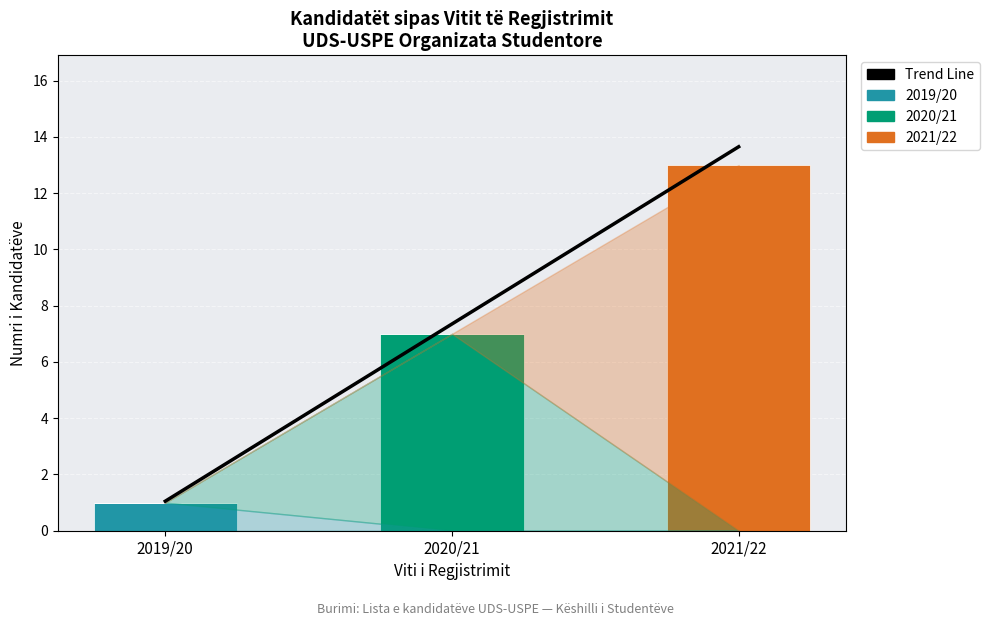

How many categories are shown in the chart?

3